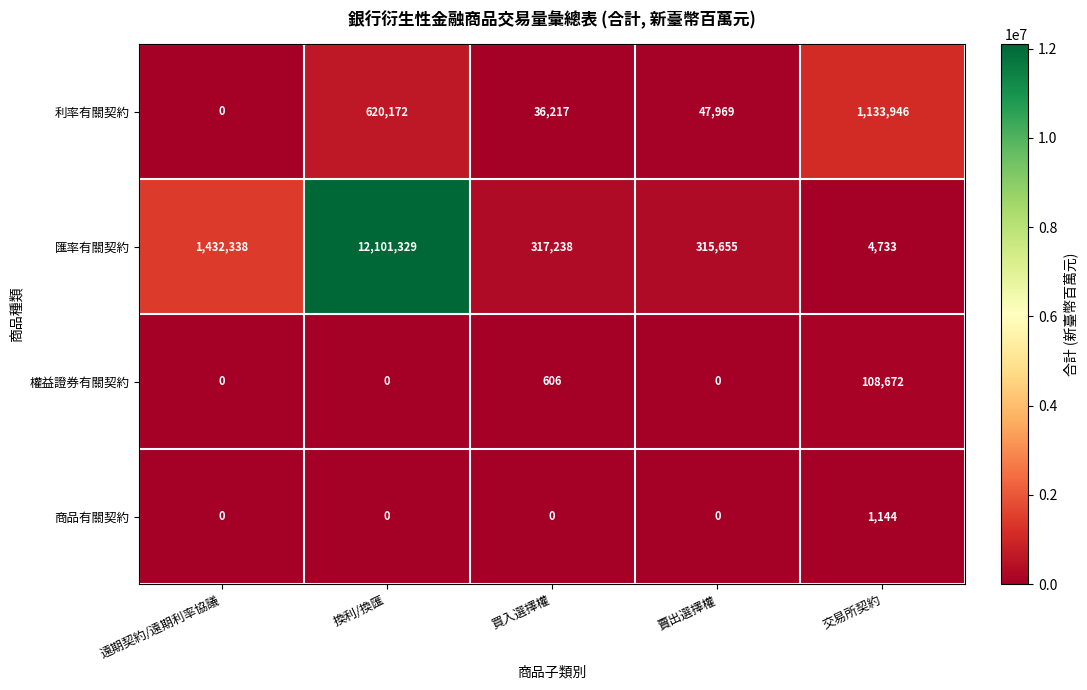

What is the sum of all 匯率有關契約 values?

14171293